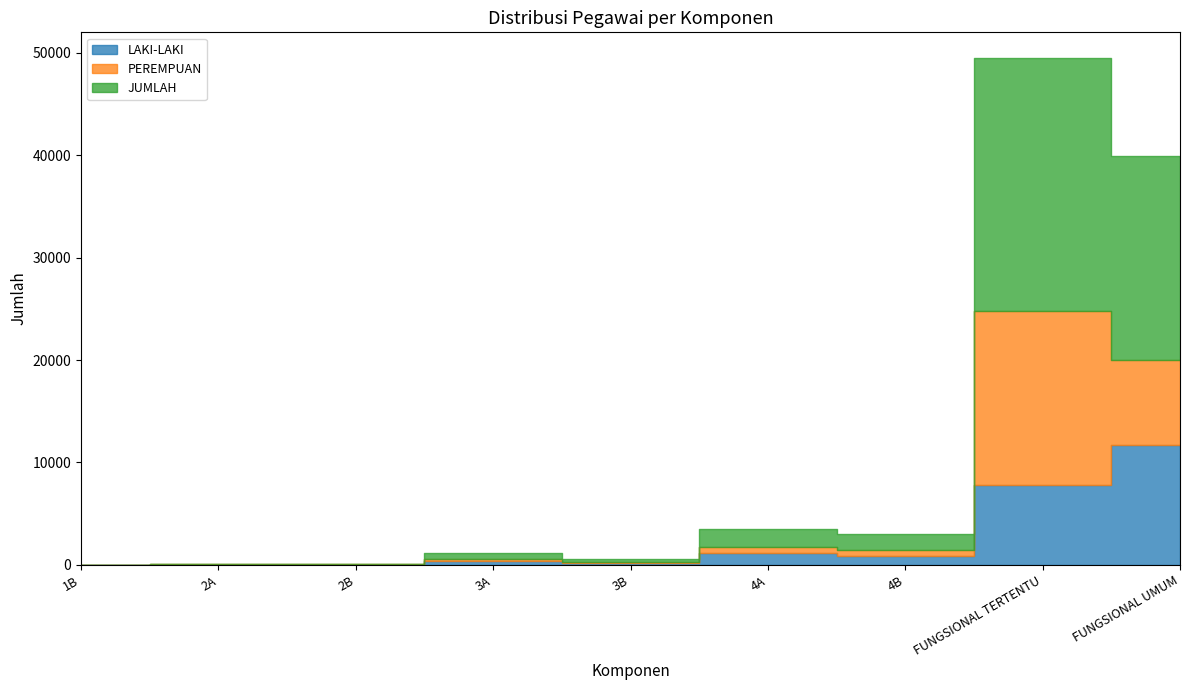

Reading left to right, transcribe all the data shown in this chart.

LAKI-LAKI: 1B=2	2A=29	2B=29	3A=412	3B=175	4A=1146	4B=829	FUNGSIONAL TERTENTU=7811	FUNGSIONAL UMUM=11673
PEREMPUAN: 1B=0	2A=10	2B=10	3A=152	3B=97	4A=623	4B=665	FUNGSIONAL TERTENTU=16951	FUNGSIONAL UMUM=8287
JUMLAH: 1B=2	2A=39	2B=39	3A=564	3B=272	4A=1769	4B=1494	FUNGSIONAL TERTENTU=24762	FUNGSIONAL UMUM=19960